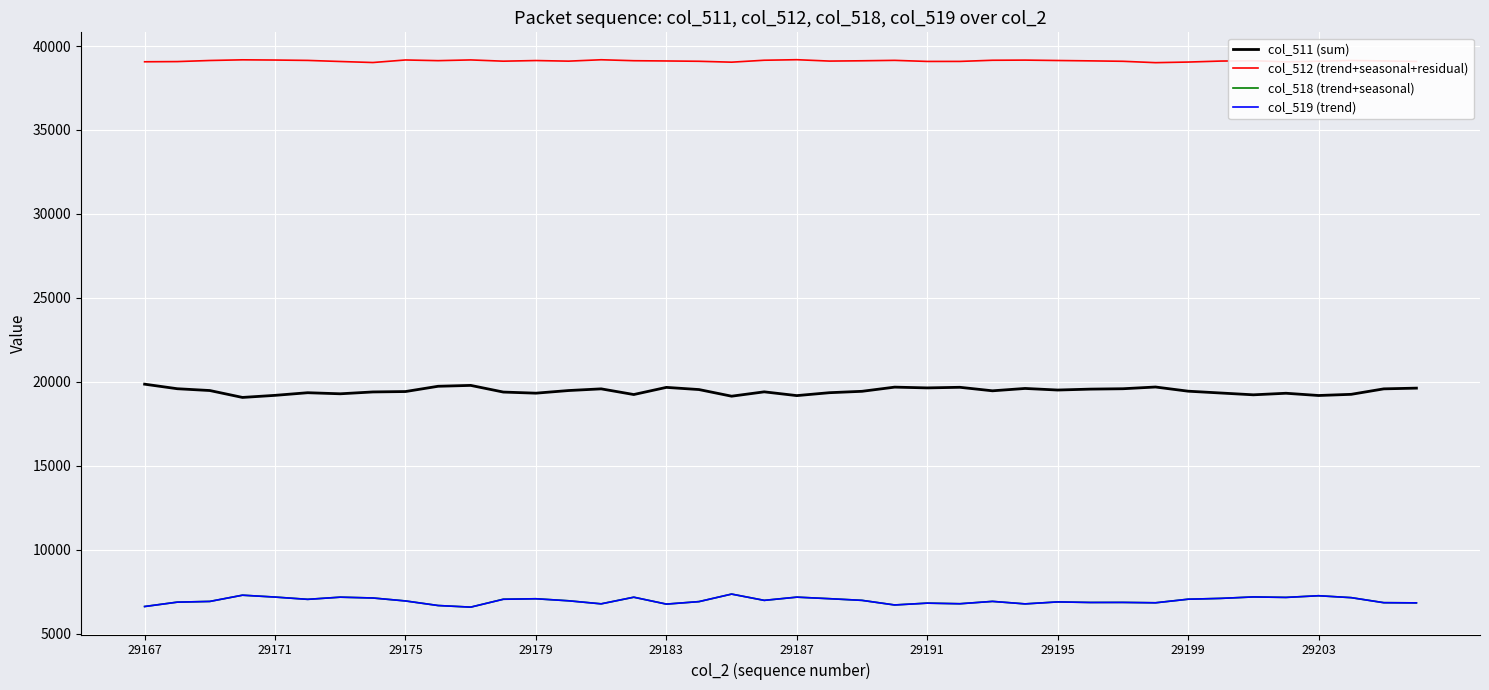

True or false: col_511 (sum) and col_518 (trend+seasonal) intersect in this chart.

False